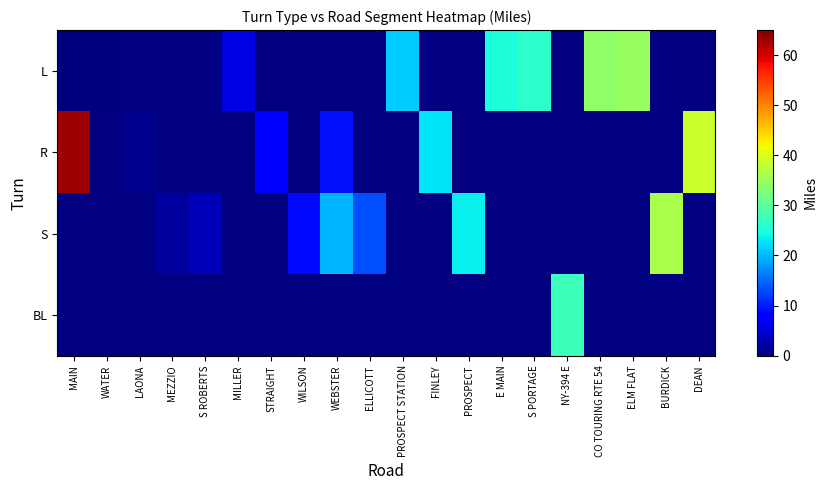

Which series changed the most between PROSPECT and BURDICK?

S